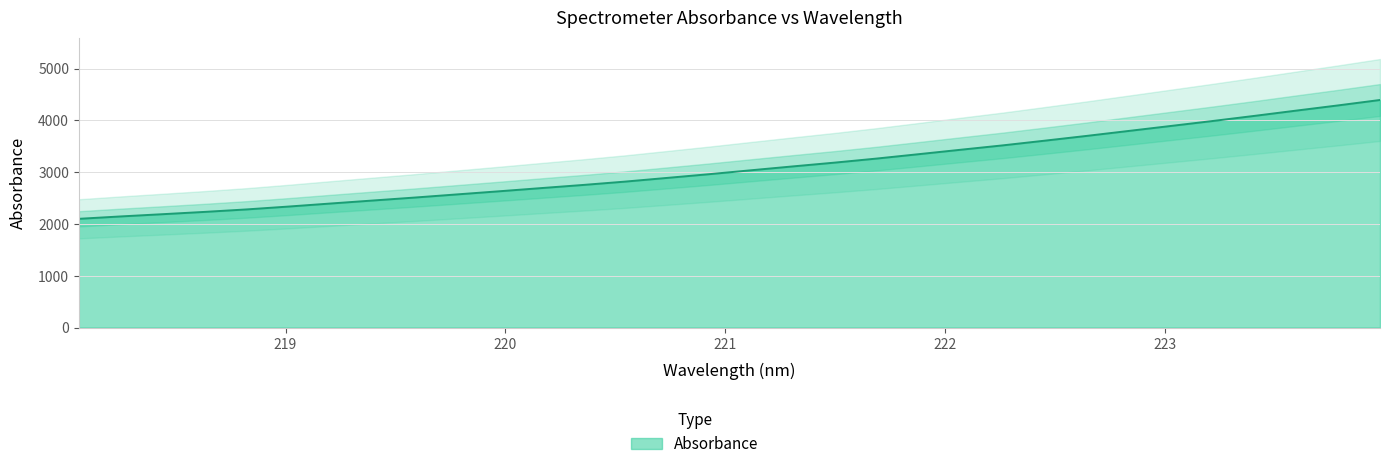

The chart shows a value of 4604.9 at 221.3083. True or false?

False